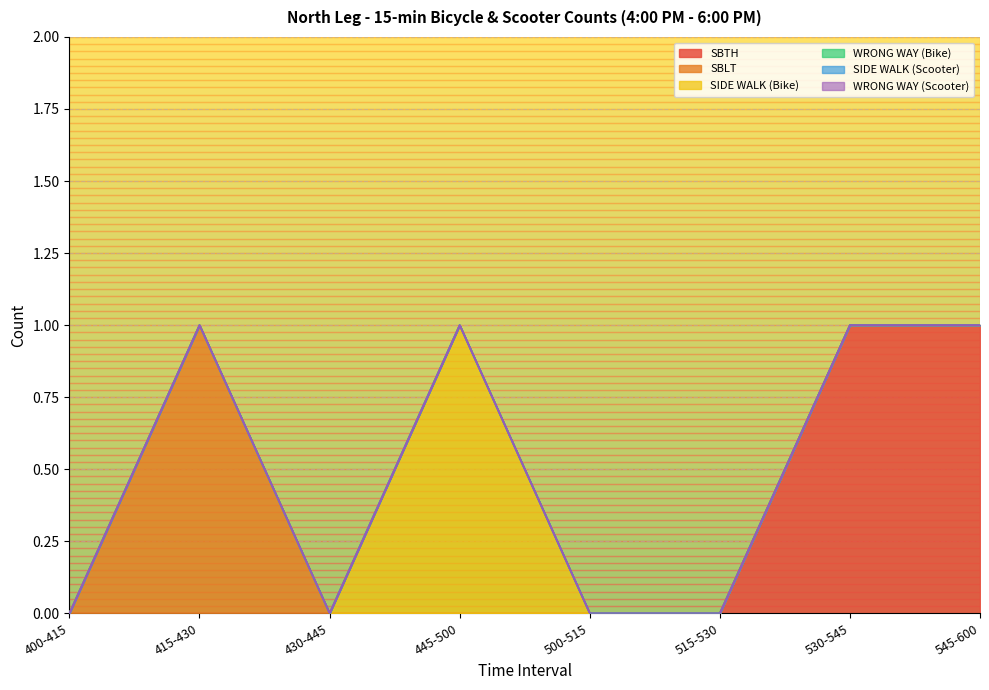

In SBLT, how many points are higher than both neighbors (excluding endpoints)?

1